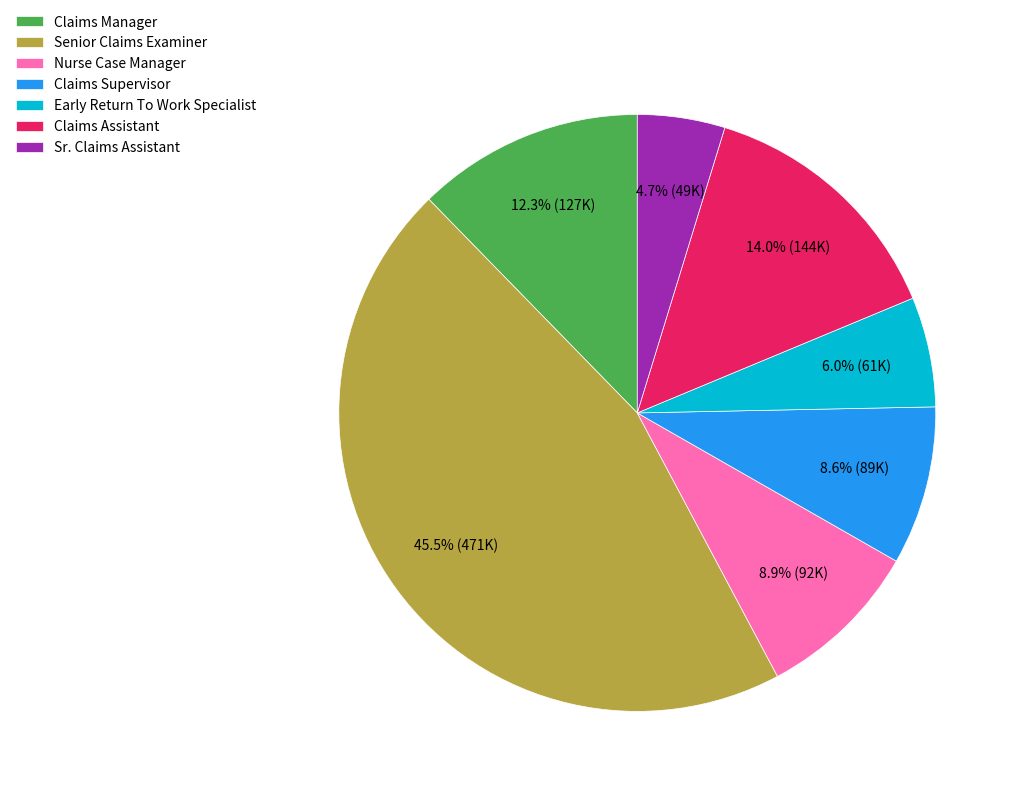

Is the sum of Claims Manager and Sr. Claims Assistant greater than half?

No